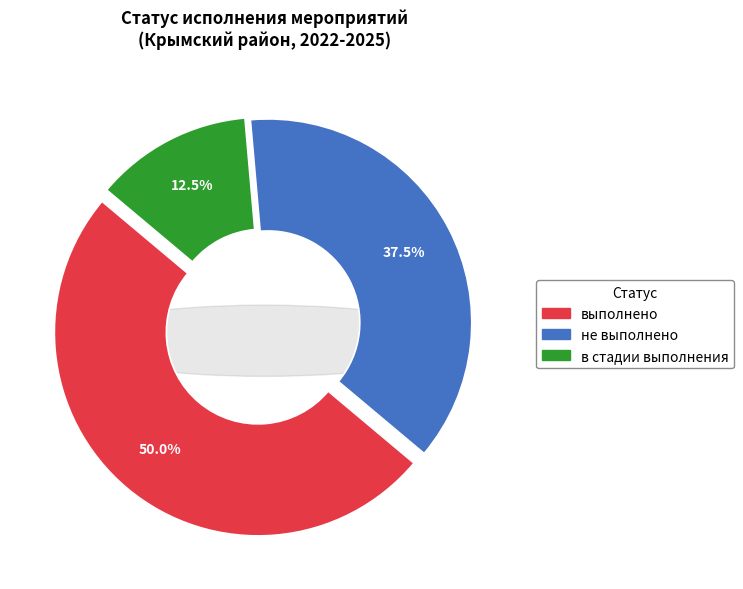

How many slices are in this pie chart?

3